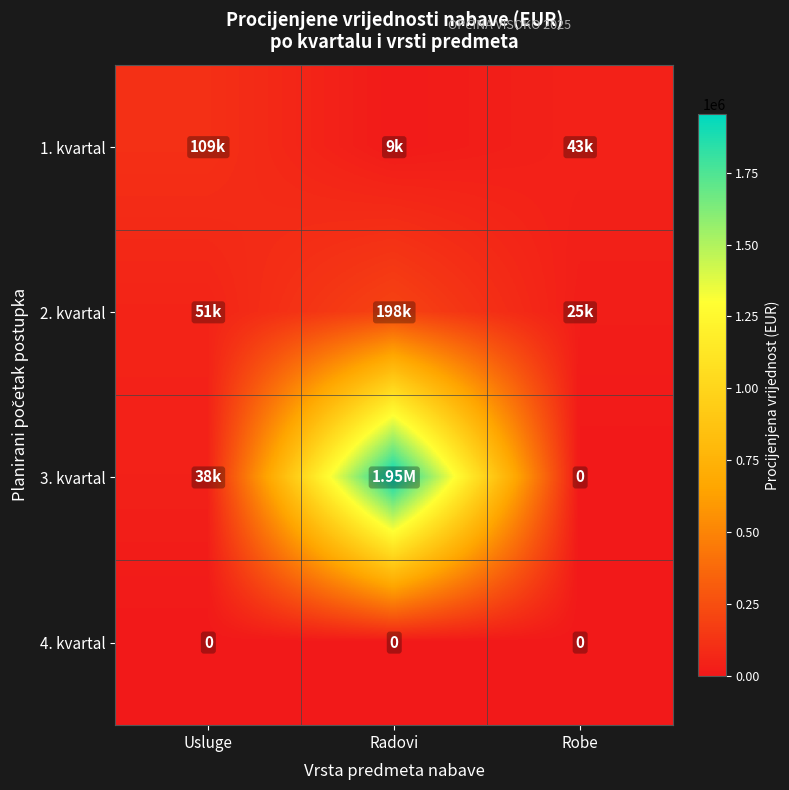

How many values in the 2. kvartal series are below 51000?

1